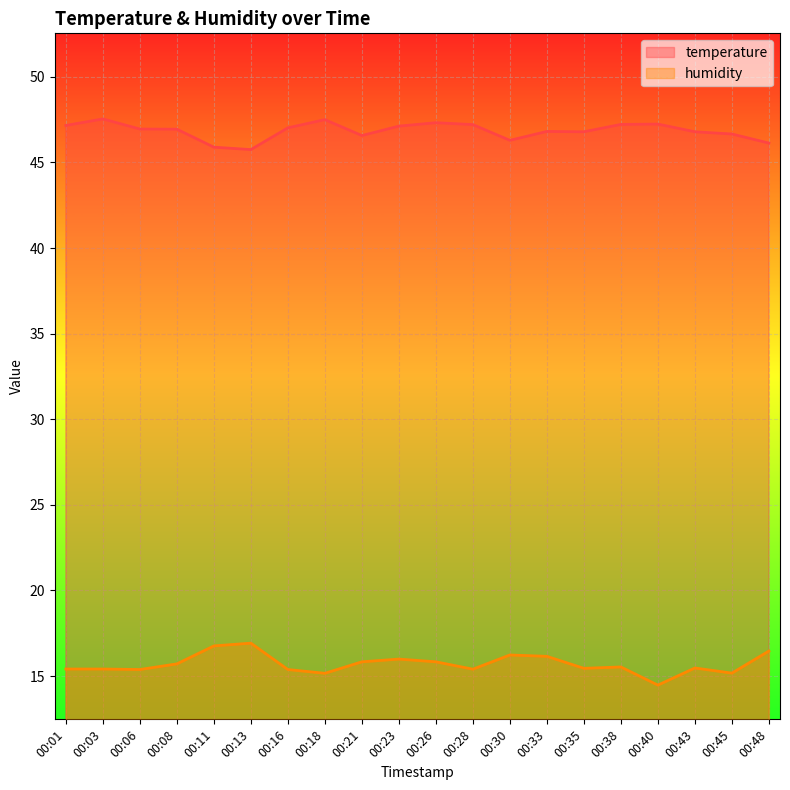

In humidity, how many points are lower than both neighbors (excluding endpoints)?

6